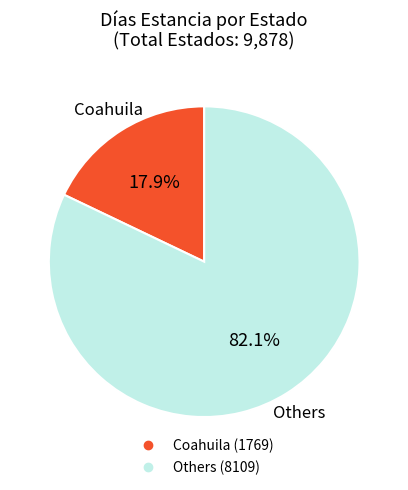

Is there a majority slice in this chart?

Yes